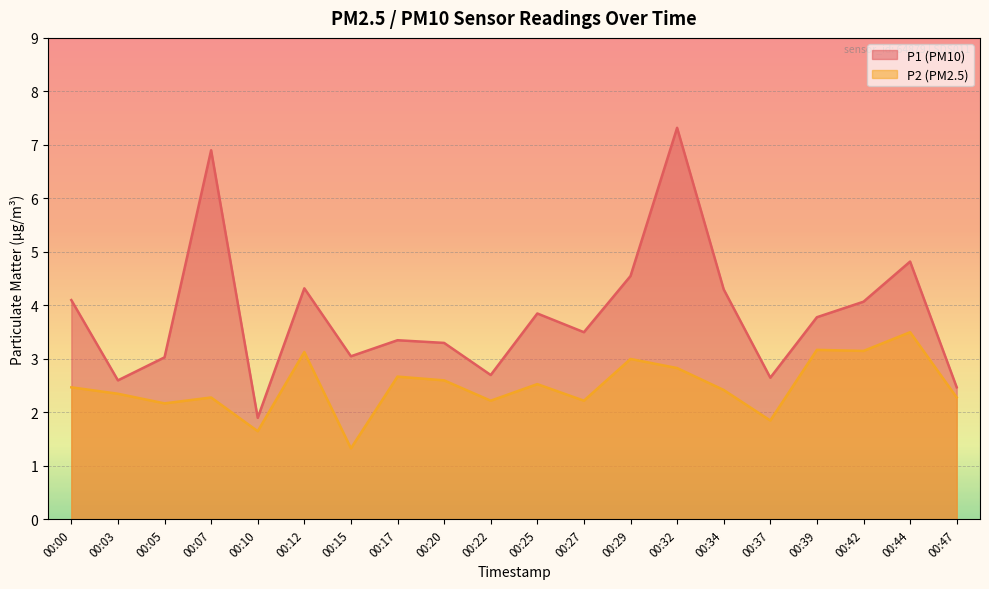

Rank the series by their maximum value, from highest to lowest.

P1 (PM10), P2 (PM2.5)